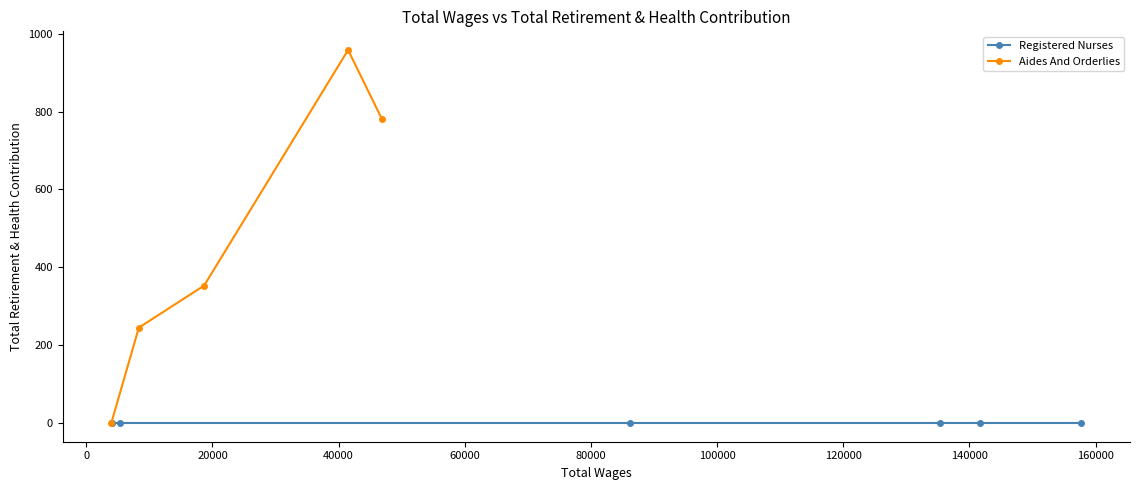

How many data points in Aides And Orderlies are less than 353?

2